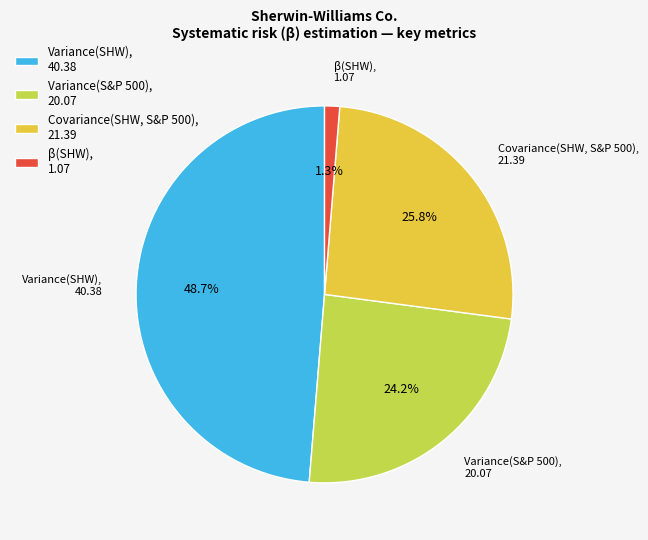

How many slices are in this pie chart?

4